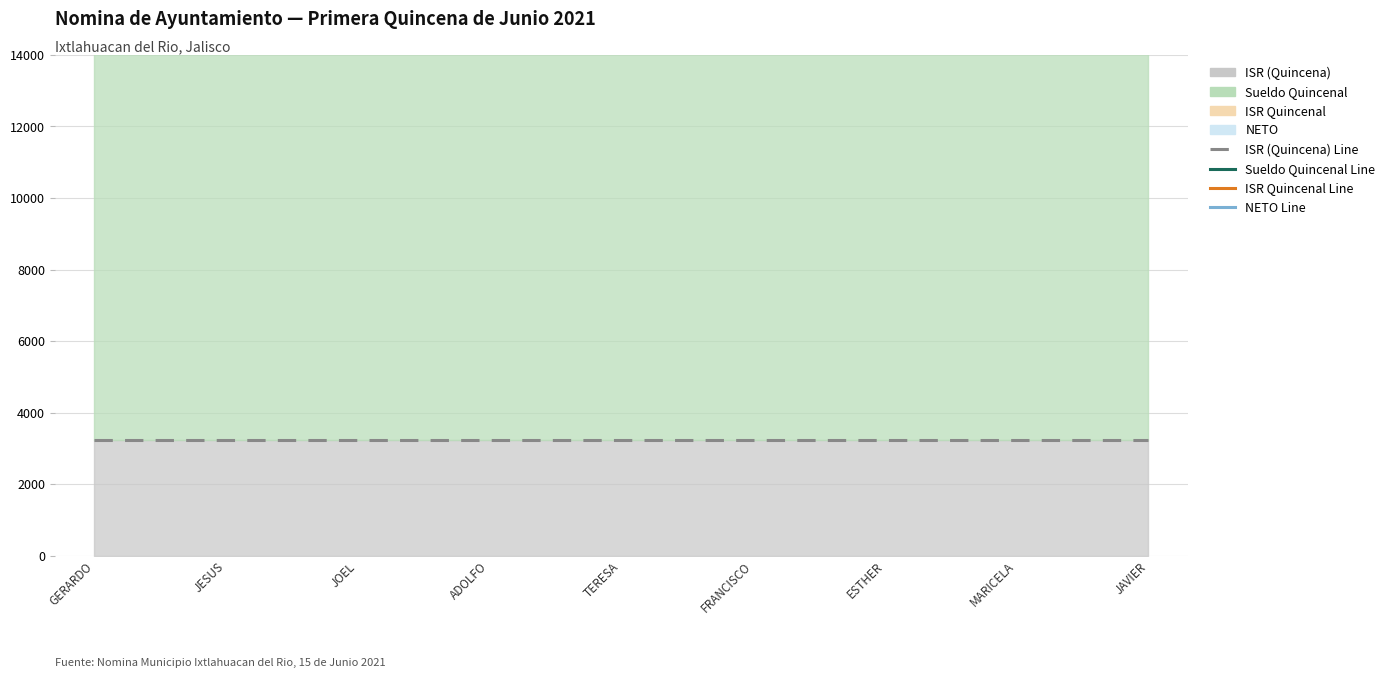

True or false: ISR Quincenal has more than 0 interior local peaks.

False